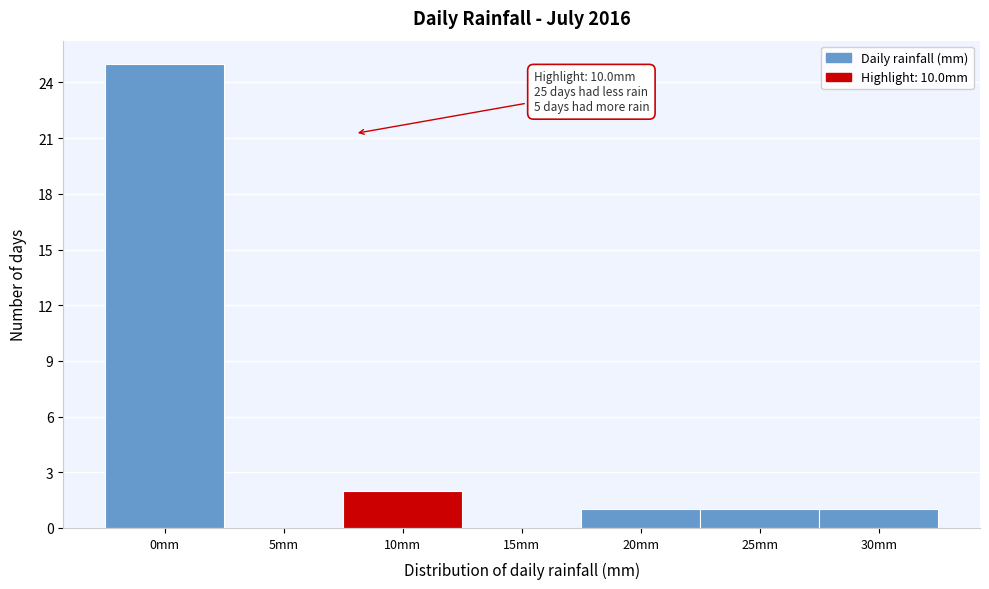

Reading left to right, list all the values displayed in this chart.

0mm=25	5mm=0	10mm=2	15mm=0	20mm=1	25mm=1	30mm=1